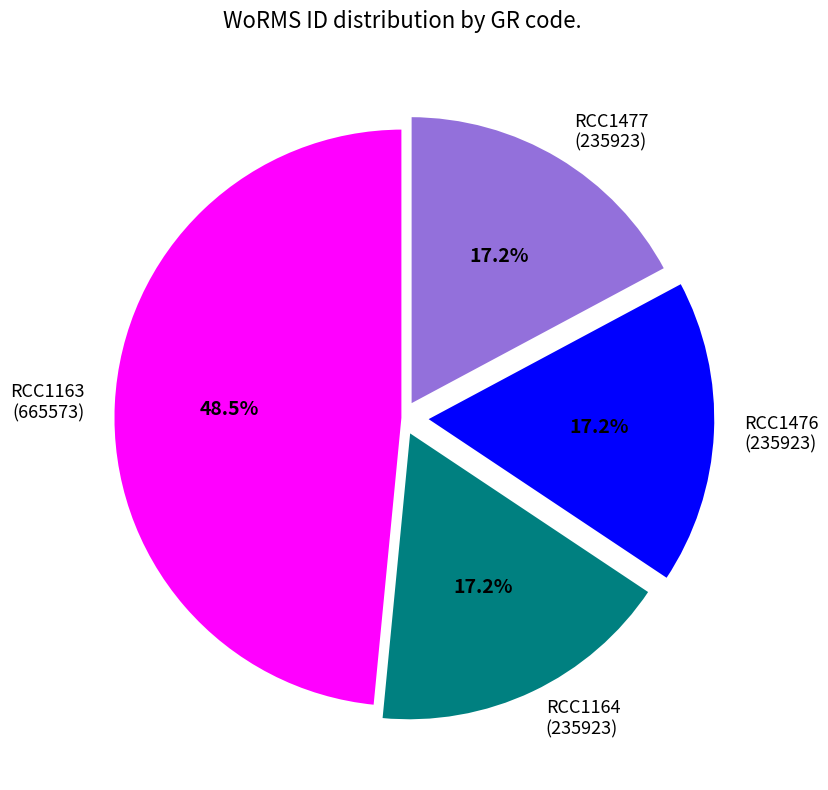

What is the largest slice in the pie chart?

RCC1163 (665573)